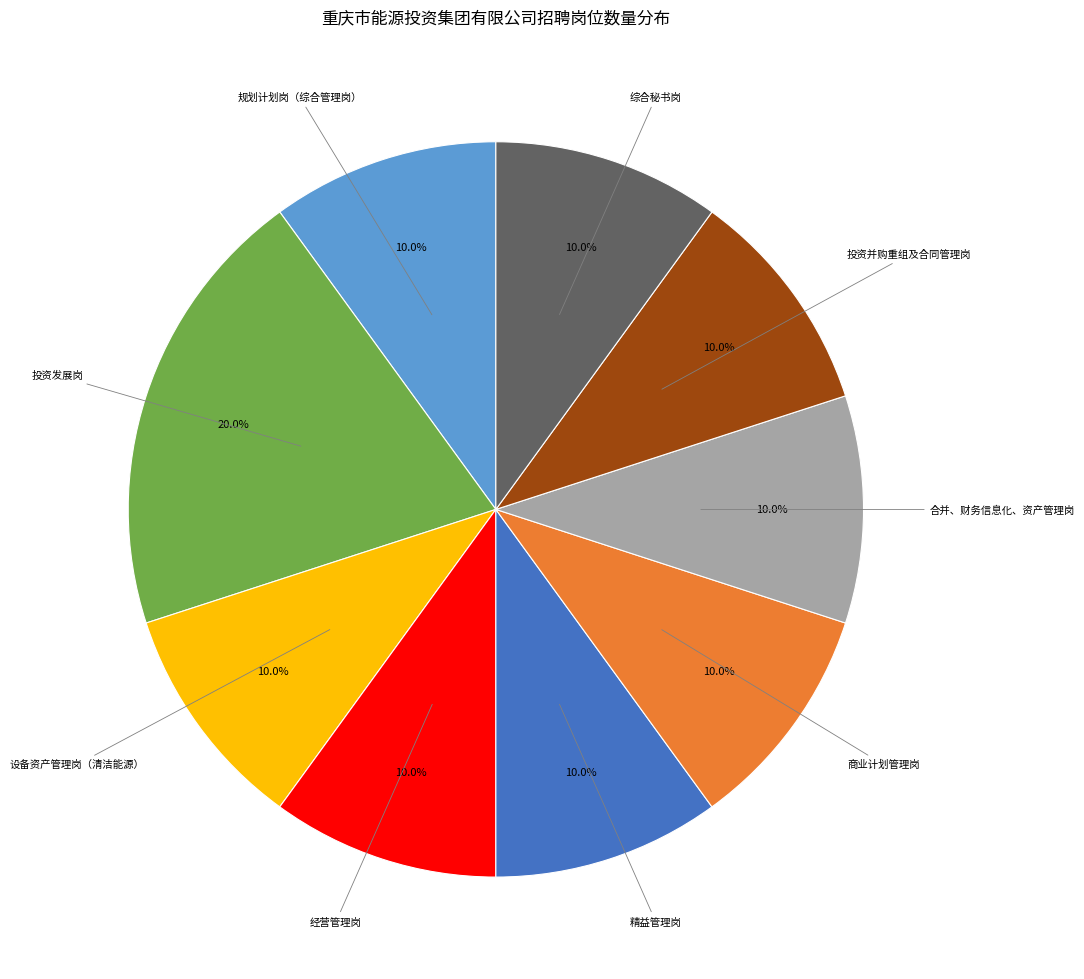

Is there any slice that represents more than half of the pie?

No